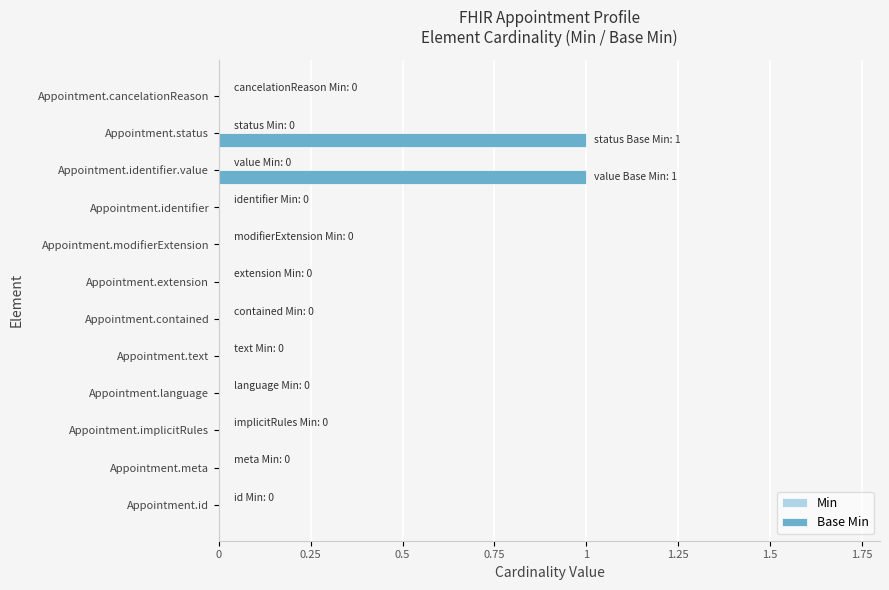

The chart shows a value of 0 at Appointment.extension. True or false?

True